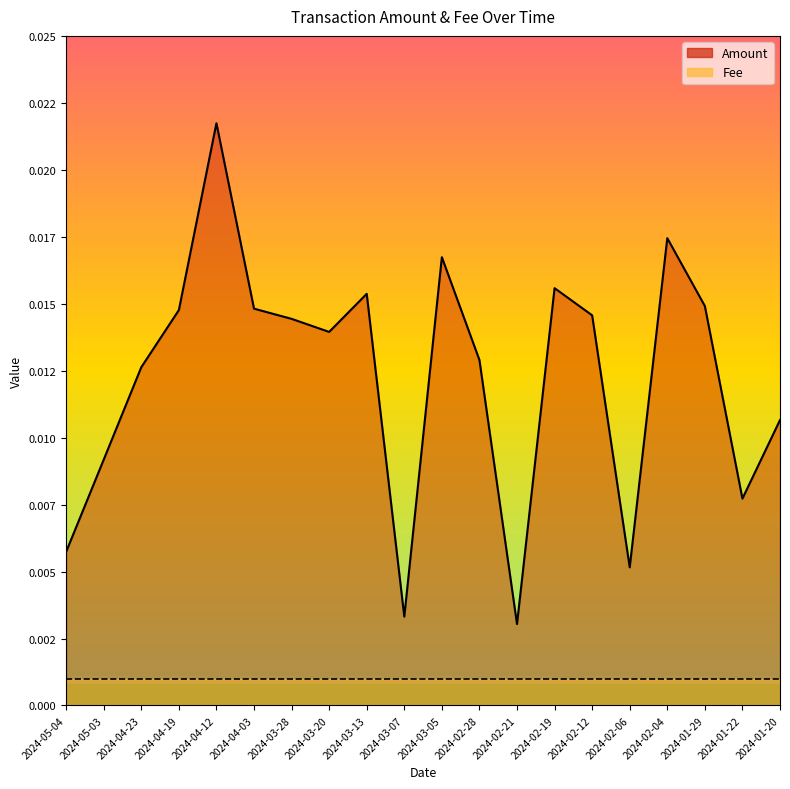

How many interior local valleys (lower than both neighbors) does the data have?

5